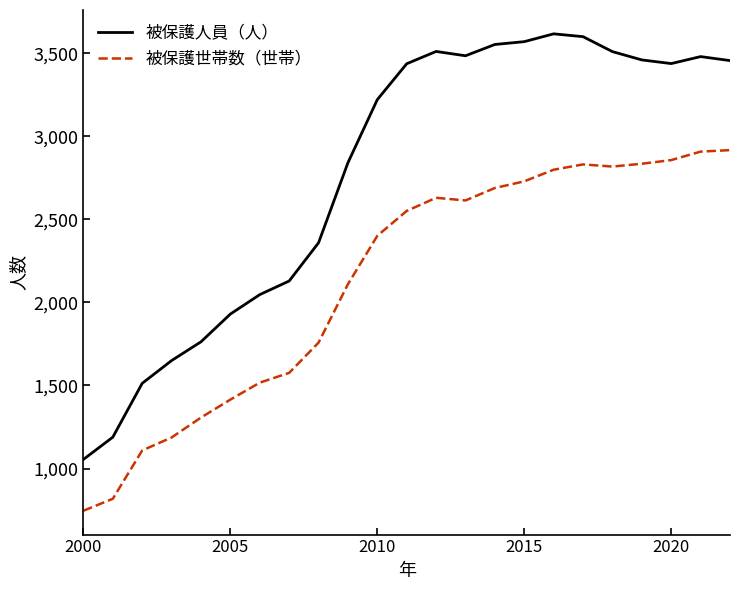

Which series has the largest range (max minus min)?

被保護人員（人）